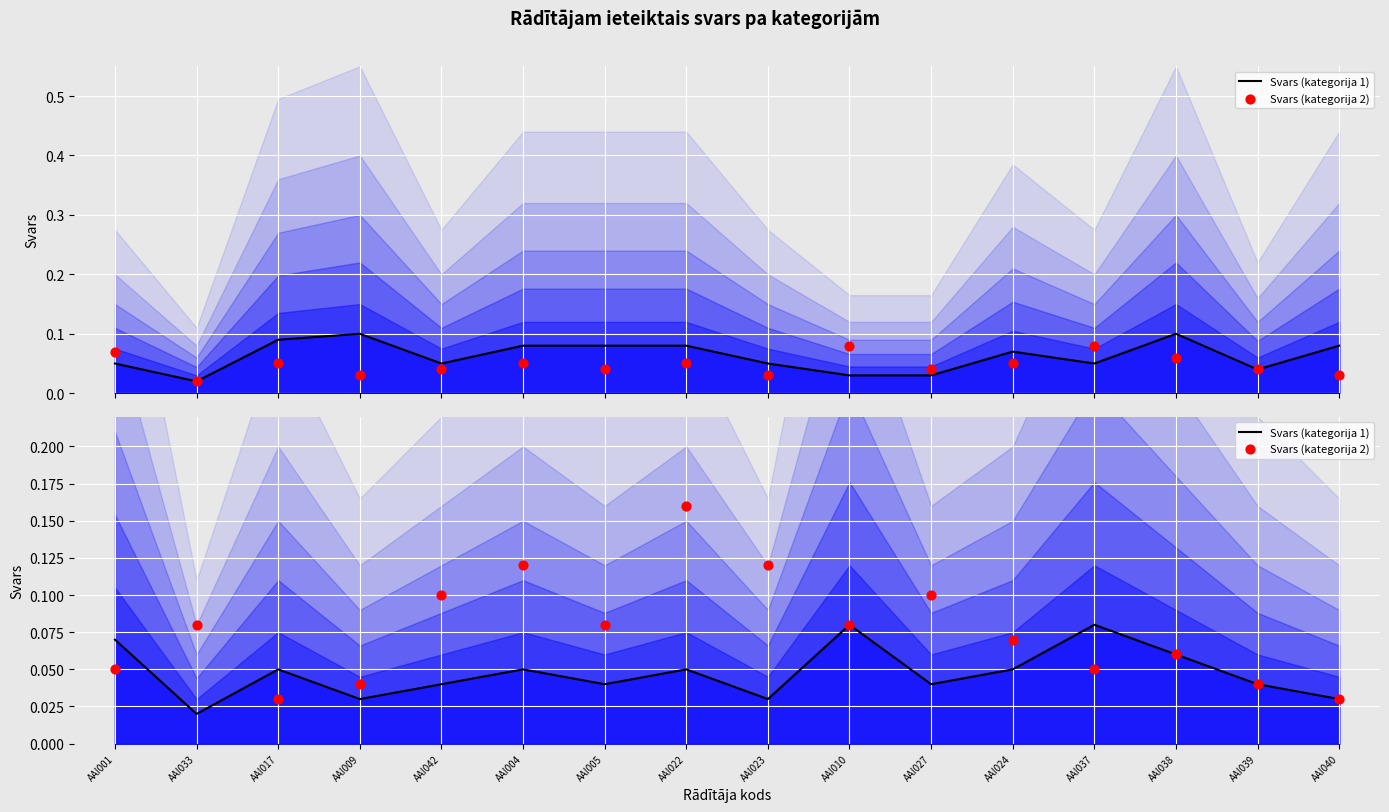

Which series has the largest total across all categories?

Svars (kategorija 2)